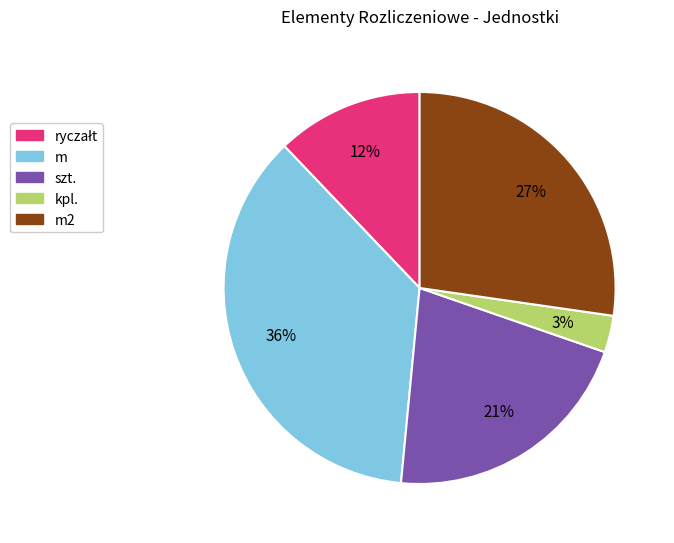

To the nearest percent, what is the difference between the largest and smallest slice percentages?

33%